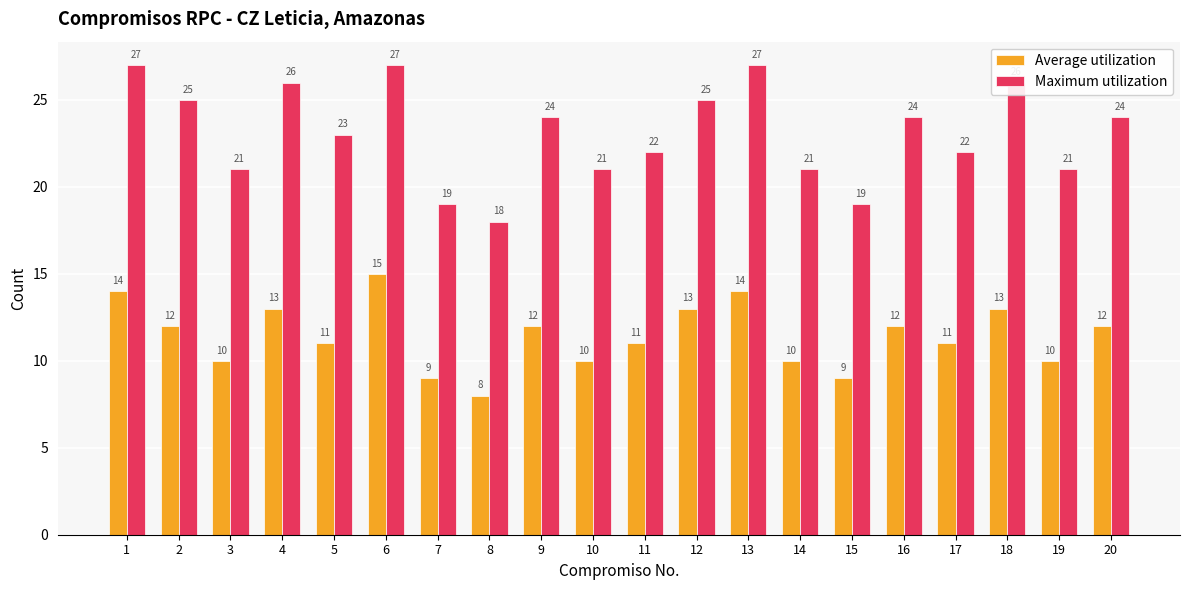

What is the sum of all Average utilization values?

229